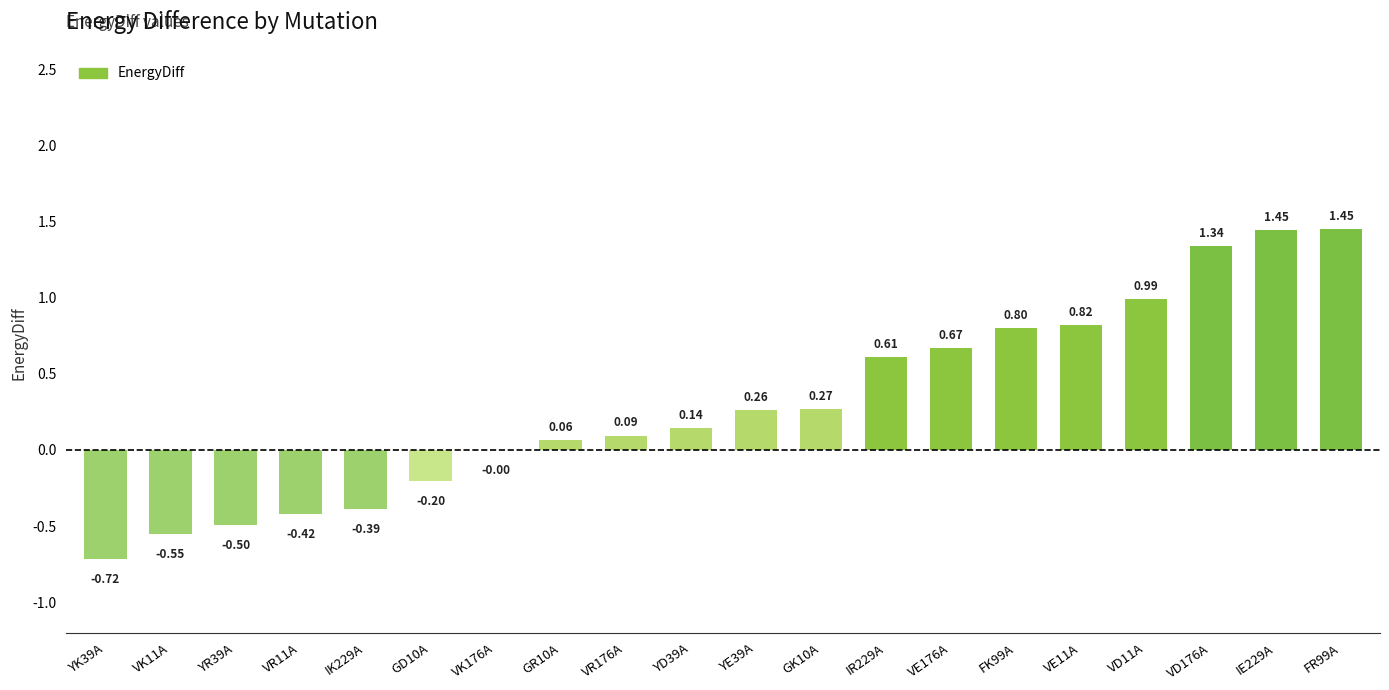

What is the sum of the values at YE39A and VE11A?

1.1